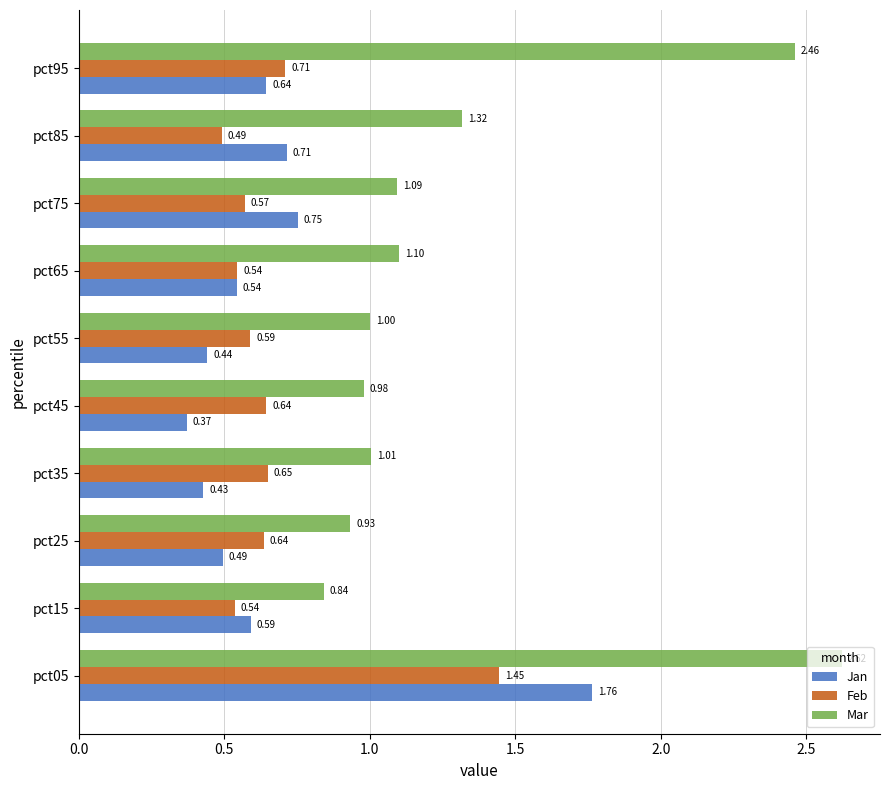

Rank the series at pct35 from highest to lowest value.

Mar, Feb, Jan